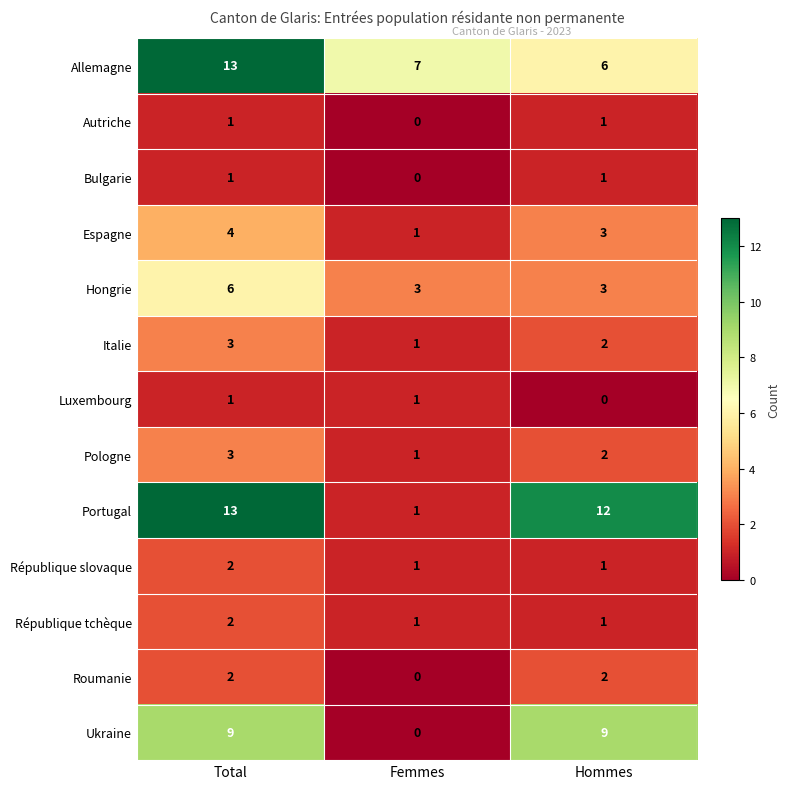

At which category is the sum across all series the highest?

Total